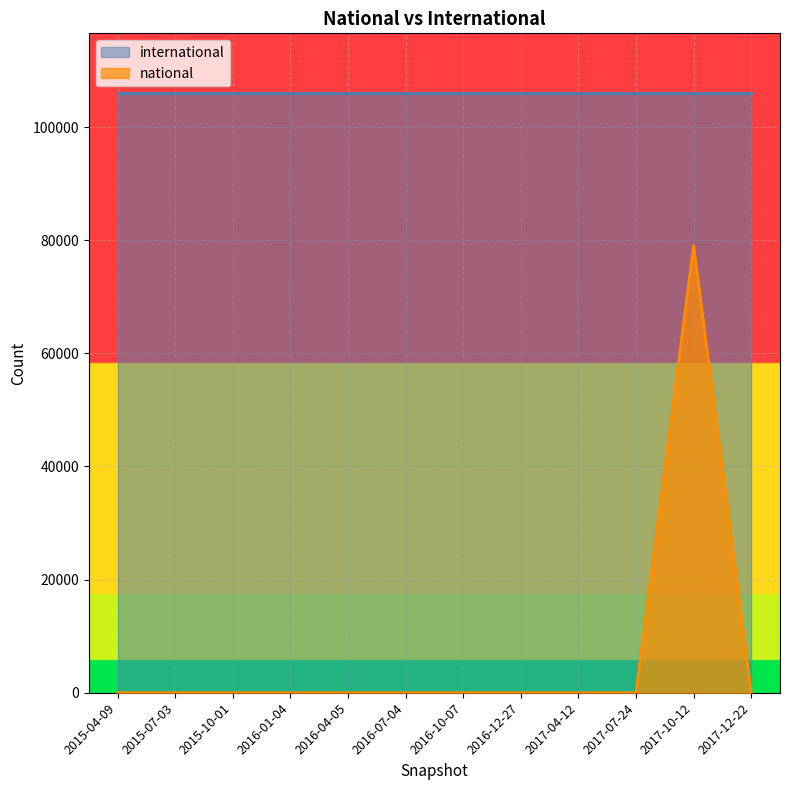

True or false: the data has more than 2 interior local peaks.

False